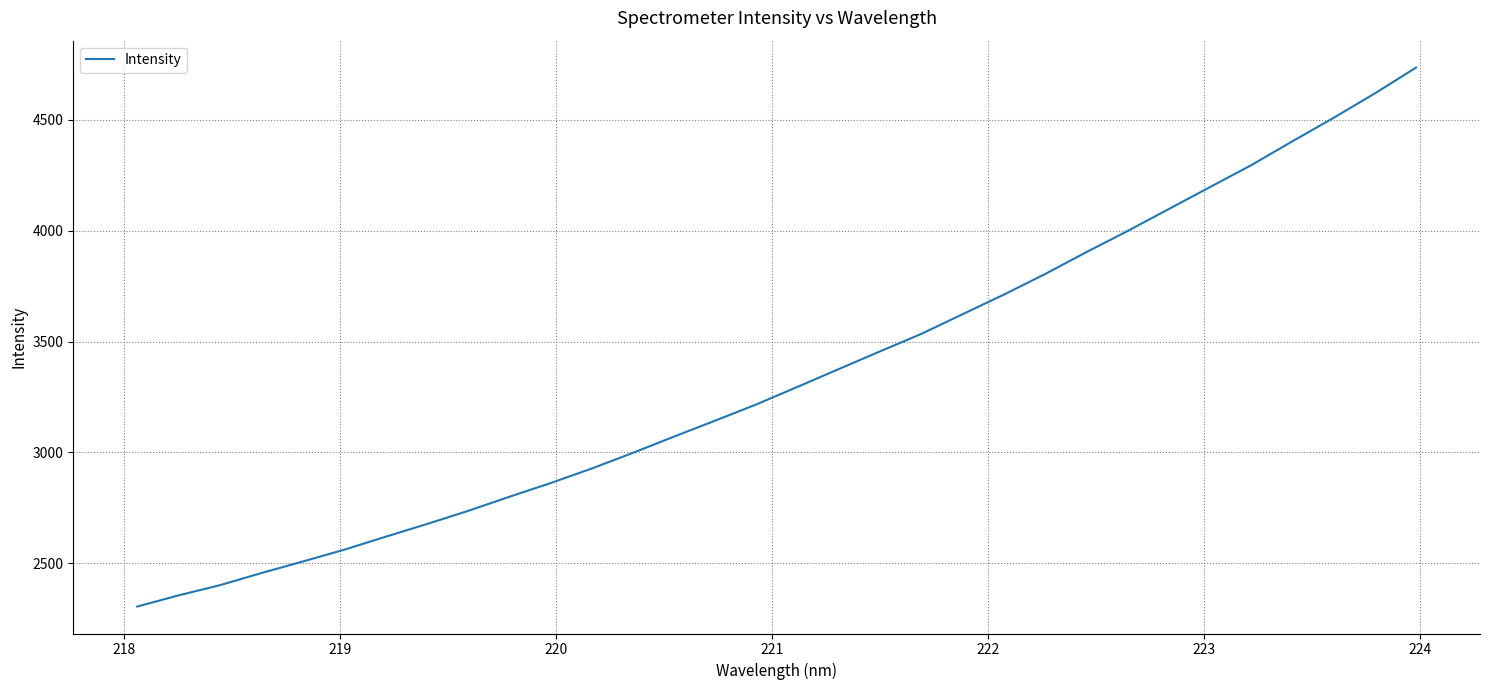

What is the difference between the maximum and minimum values?

2430.6